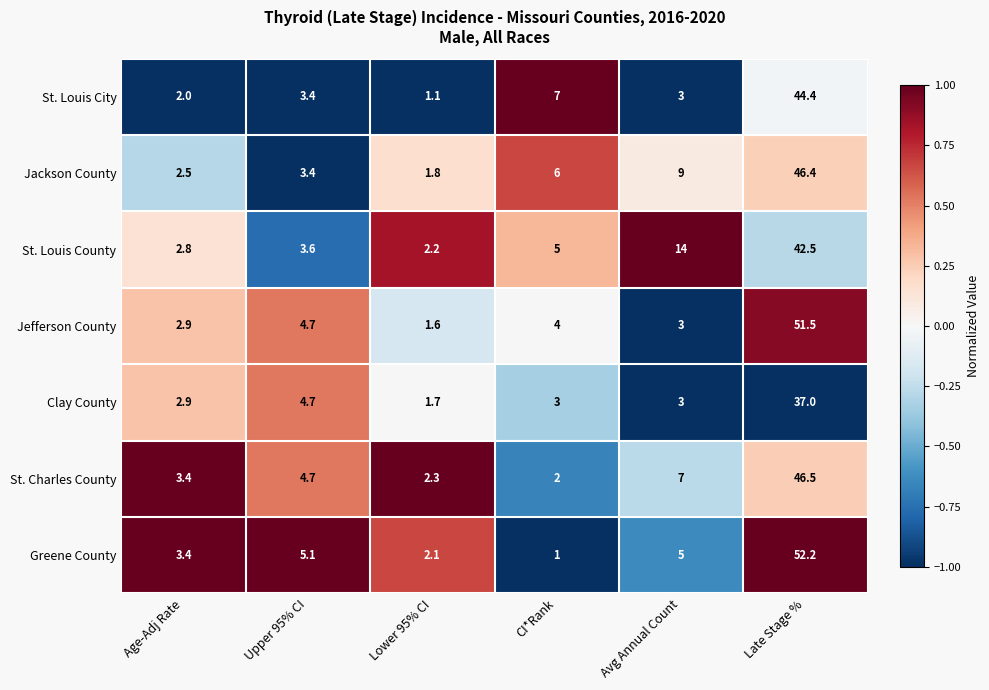

What is the total value across all series at Upper 95% CI?

29.6